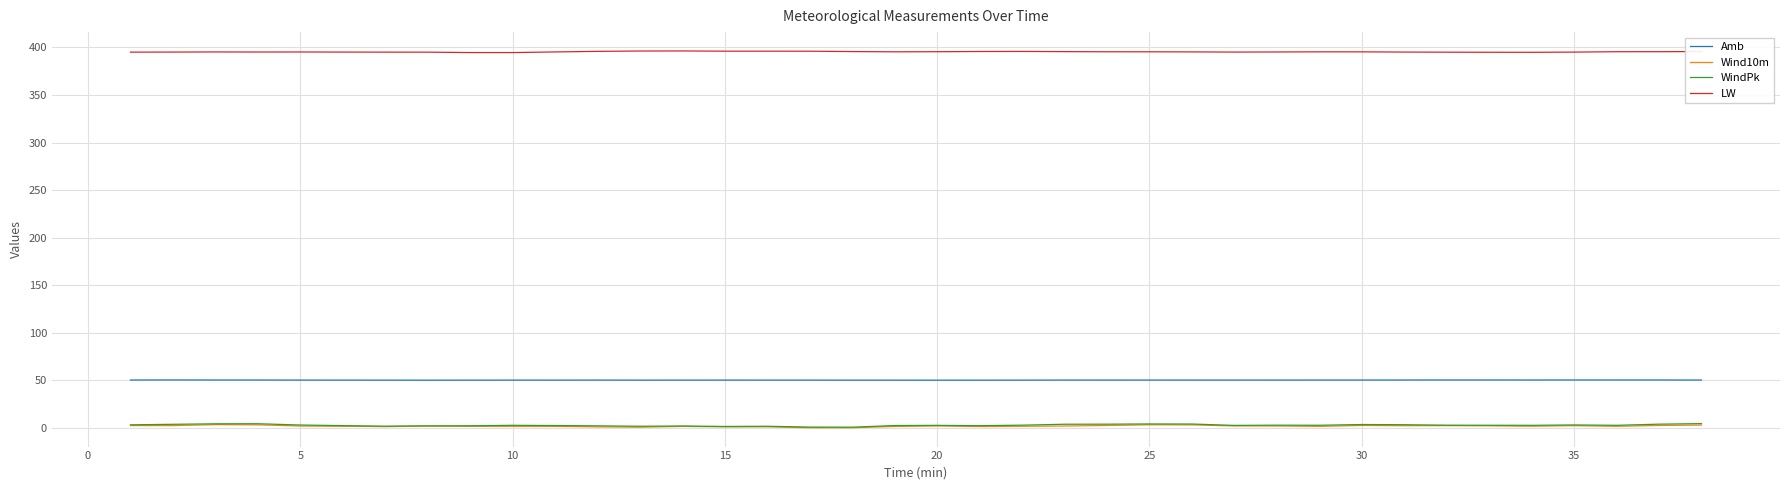

Which series has the largest total across all categories?

LW